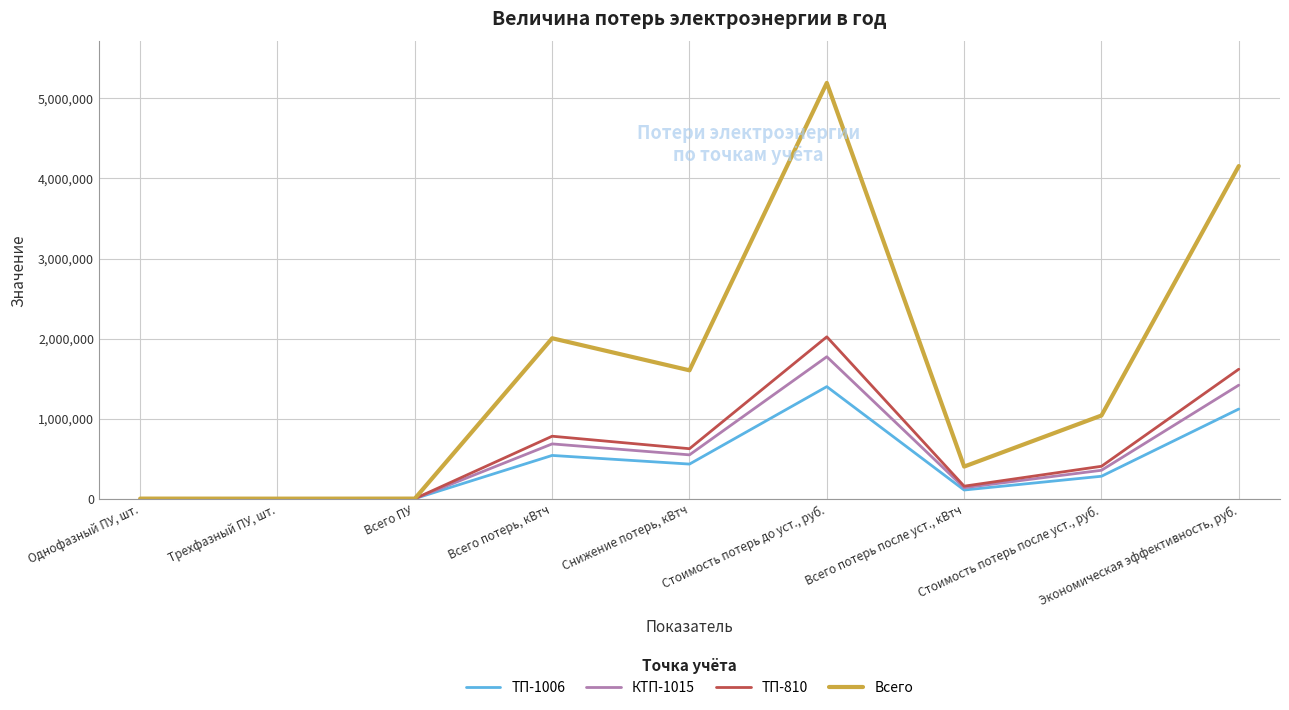

Which series changed the most between Всего ПУ and Всего потерь после уст., кВтч?

Всего